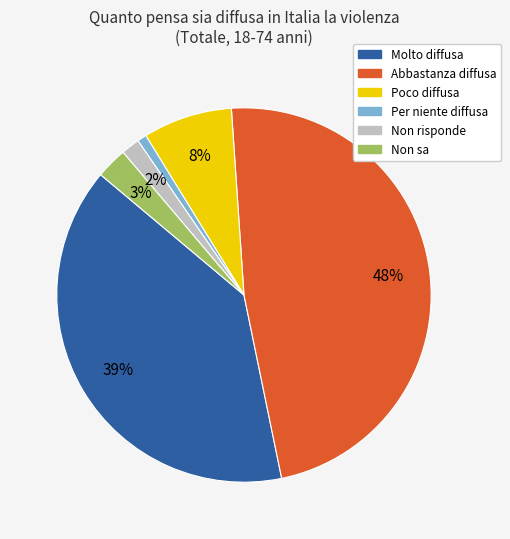

Is it true that Abbastanza diffusa is 48% of the pie?

True